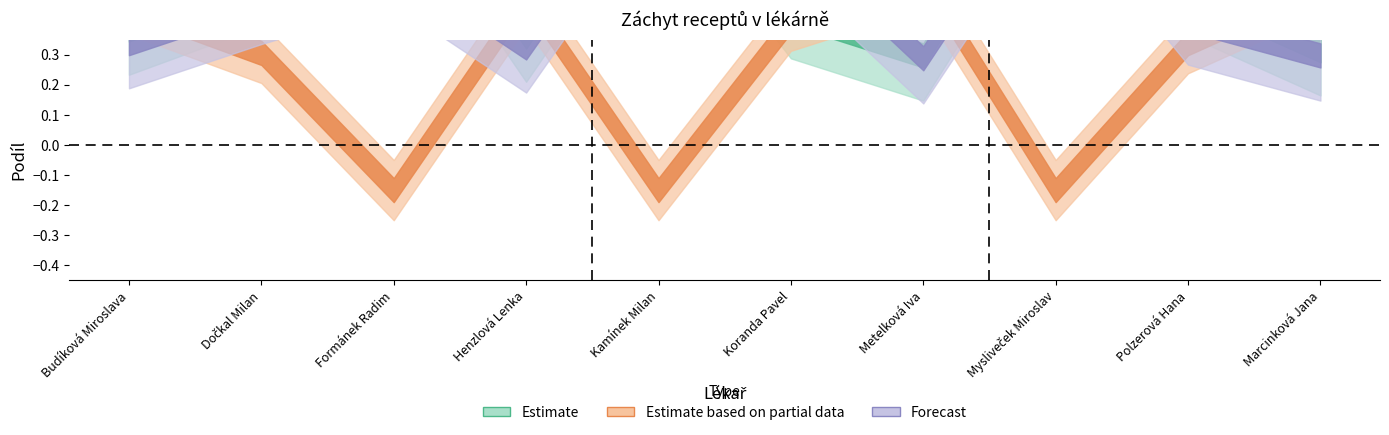

What position from the right is Formánek Radim?

8